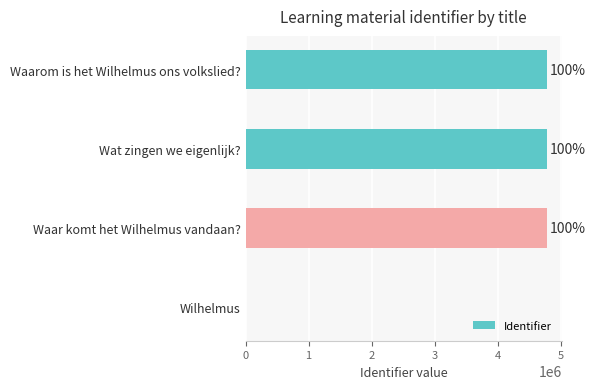

What is the sum of all values?

14330964